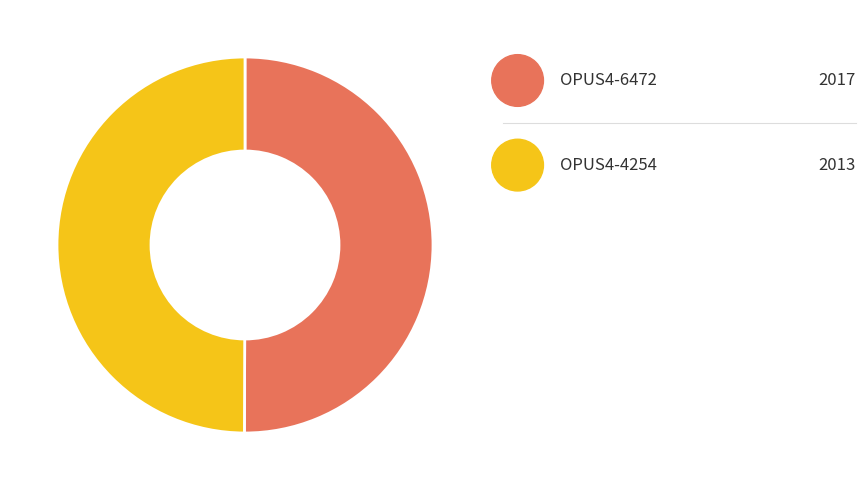

To the nearest percent, what is the combined percentage of OPUS4-6472 and OPUS4-4254?

100%